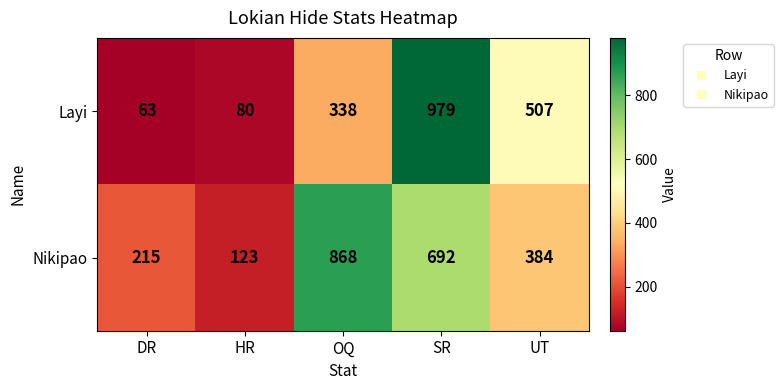

What is the minimum value shown in the chart?

63